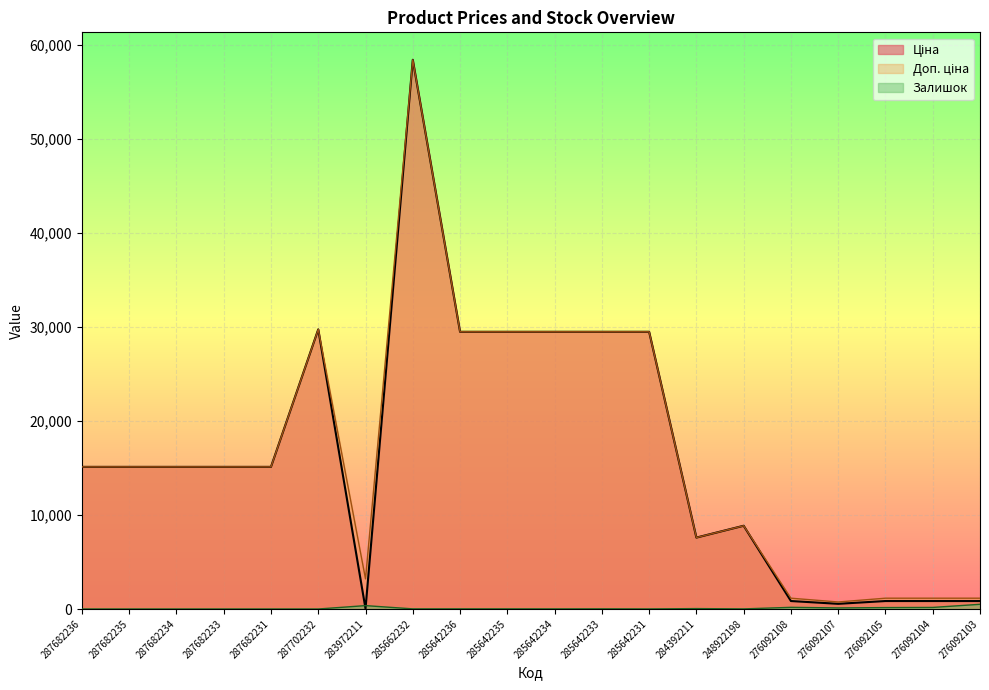

What is the sum of the Ціна values at 283972211 and 285642236?

29523.5